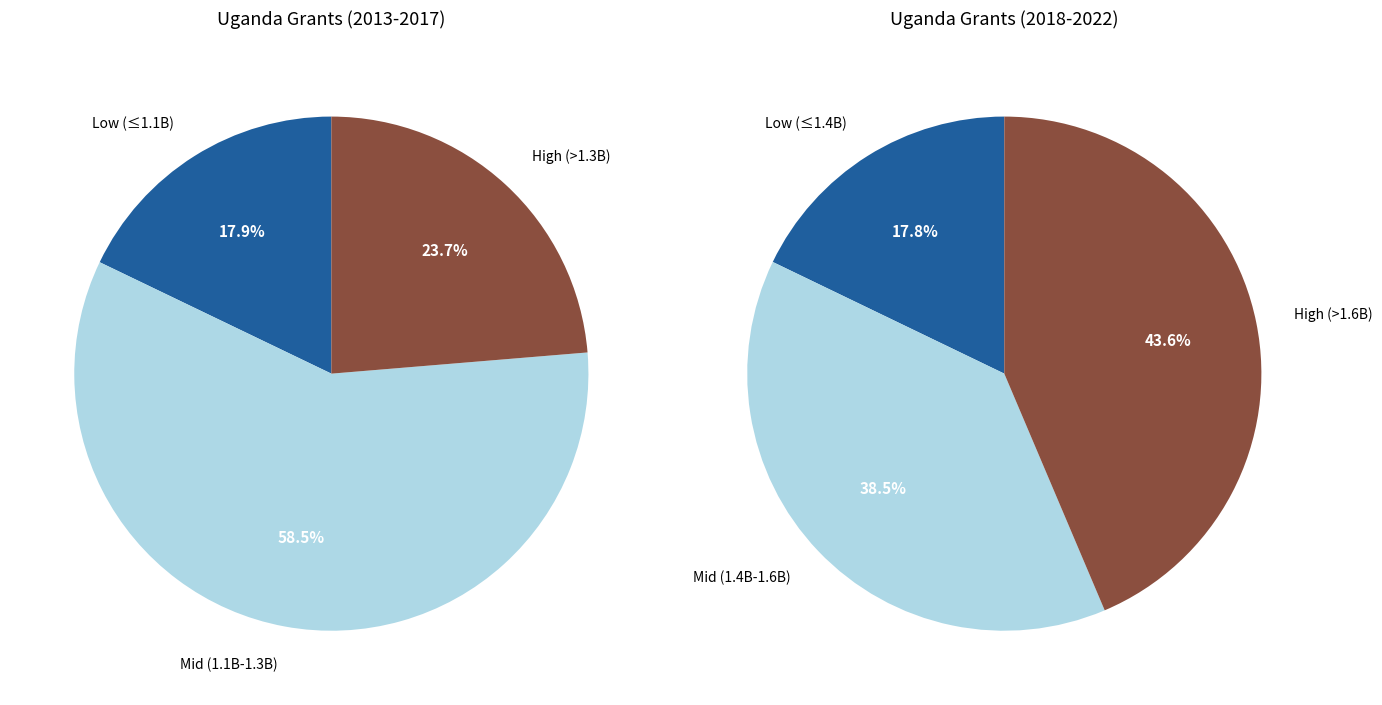

Does 2022 represent more than half of the total?

No